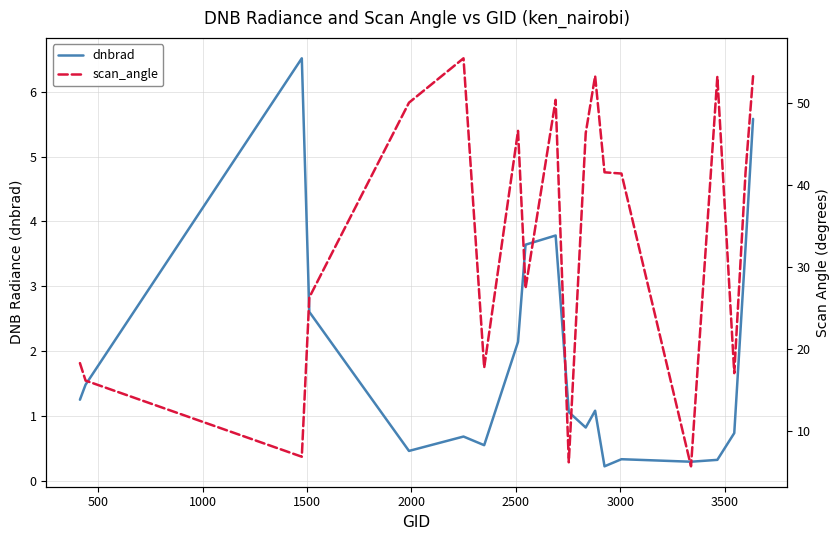

In dnbrad, how many points are higher than both neighbors (excluding endpoints)?

5